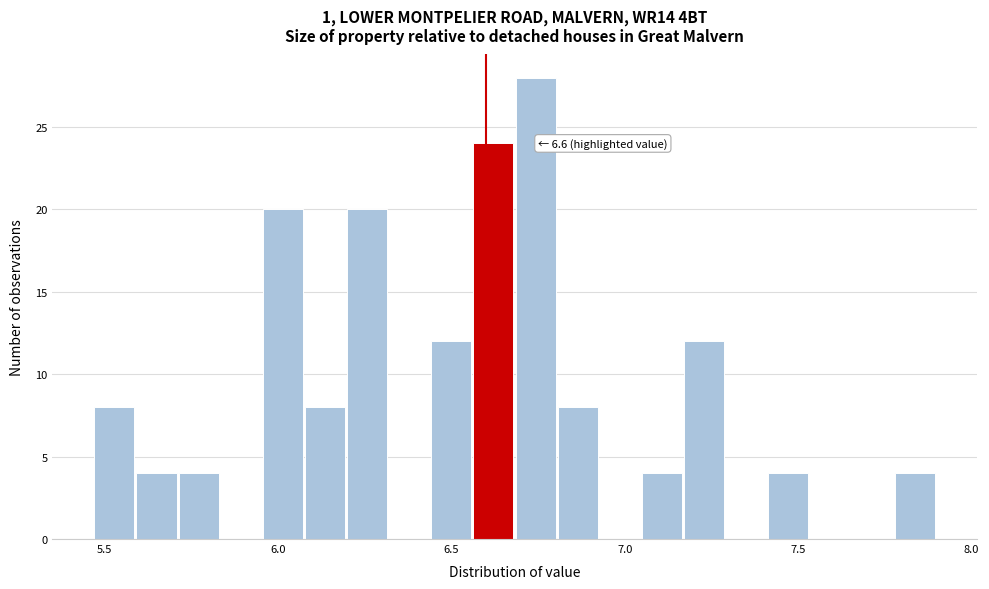

Around what value on the x-axis is the tallest bar? Give the approximate position of its centre, as read against the axis.

6.75